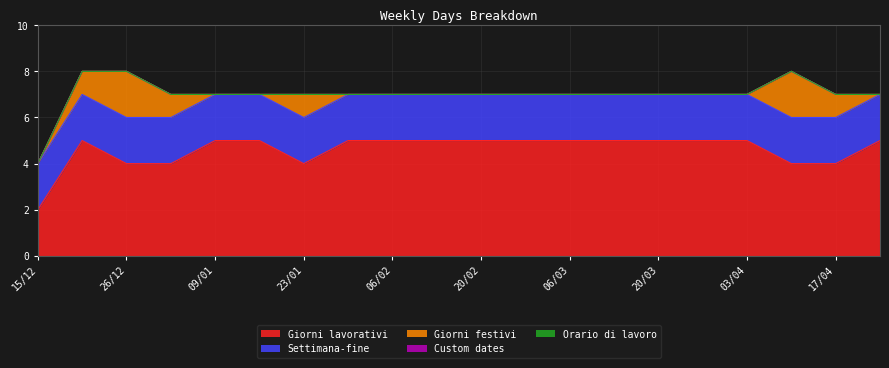

Reading left to right, what are all the values shown in this chart?

Giorni lavorativi: 15/12=2	19/12=5	26/12=4	02/01=4	09/01=5	16/01=5	23/01=4	30/01=5	06/02=5	13/02=5	20/02=5	27/02=5	06/03=5	13/03=5	20/03=5	27/03=5	03/04=5	10/04=4	17/04=4	24/04=5
Settimana-fine: 15/12=2	19/12=2	26/12=2	02/01=2	09/01=2	16/01=2	23/01=2	30/01=2	06/02=2	13/02=2	20/02=2	27/02=2	06/03=2	13/03=2	20/03=2	27/03=2	03/04=2	10/04=2	17/04=2	24/04=2
Giorni festivi: 15/12=0	19/12=1	26/12=2	02/01=1	09/01=0	16/01=0	23/01=1	30/01=0	06/02=0	13/02=0	20/02=0	27/02=0	06/03=0	13/03=0	20/03=0	27/03=0	03/04=0	10/04=2	17/04=1	24/04=0
Custom dates: 15/12=0	19/12=0	26/12=0	02/01=0	09/01=0	16/01=0	23/01=0	30/01=0	06/02=0	13/02=0	20/02=0	27/02=0	06/03=0	13/03=0	20/03=0	27/03=0	03/04=0	10/04=0	17/04=0	24/04=0
Orario di lavoro: 15/12=0	19/12=0	26/12=0	02/01=0	09/01=0	16/01=0	23/01=0	30/01=0	06/02=0	13/02=0	20/02=0	27/02=0	06/03=0	13/03=0	20/03=0	27/03=0	03/04=0	10/04=0	17/04=0	24/04=0